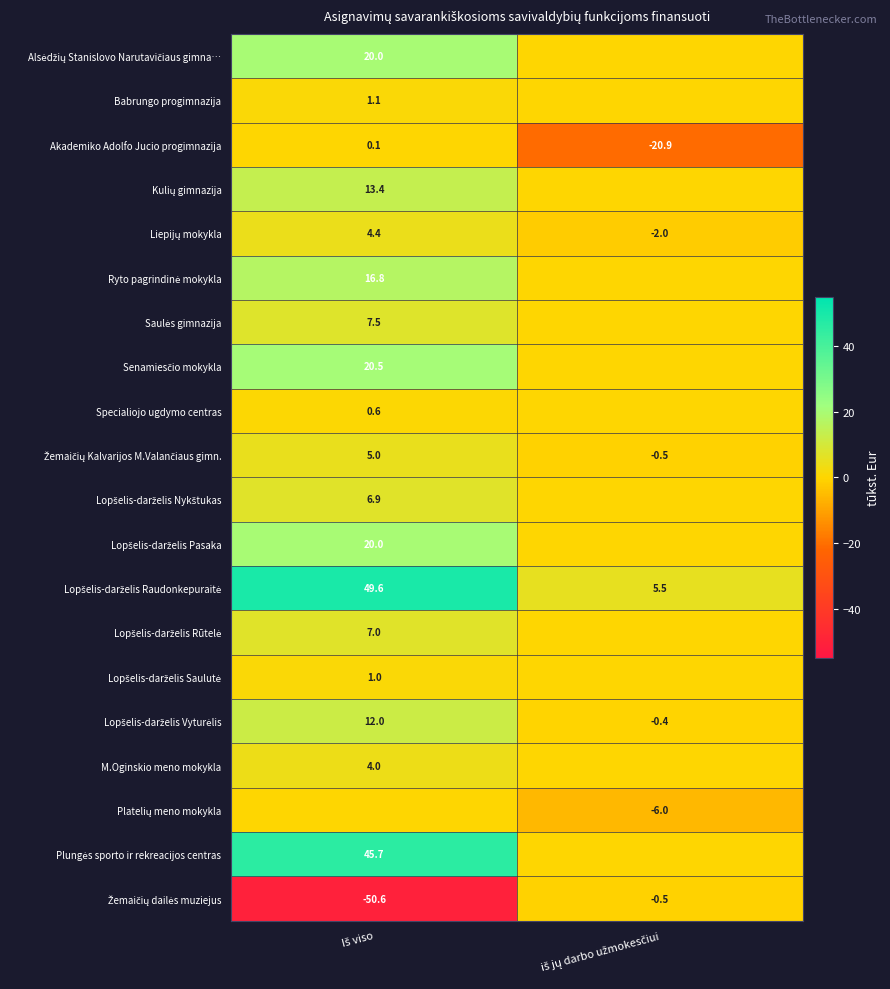

What is the sum of all Akademiko Adolfo Jucio progimnazija values?

-20.8